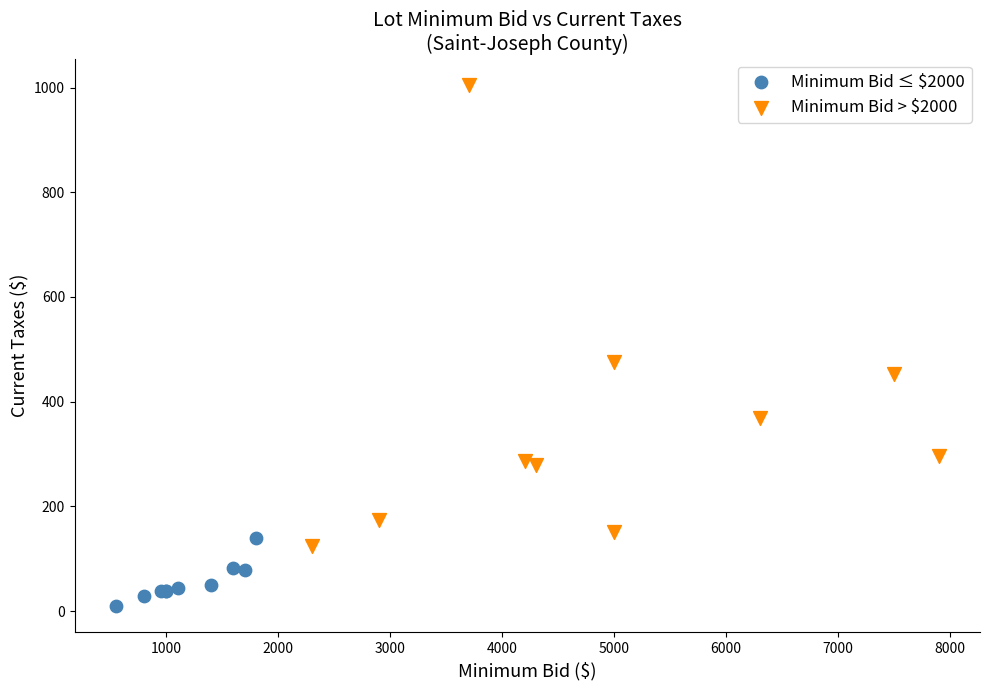

Which series contains the highest Y value?

Minimum Bid > $2000